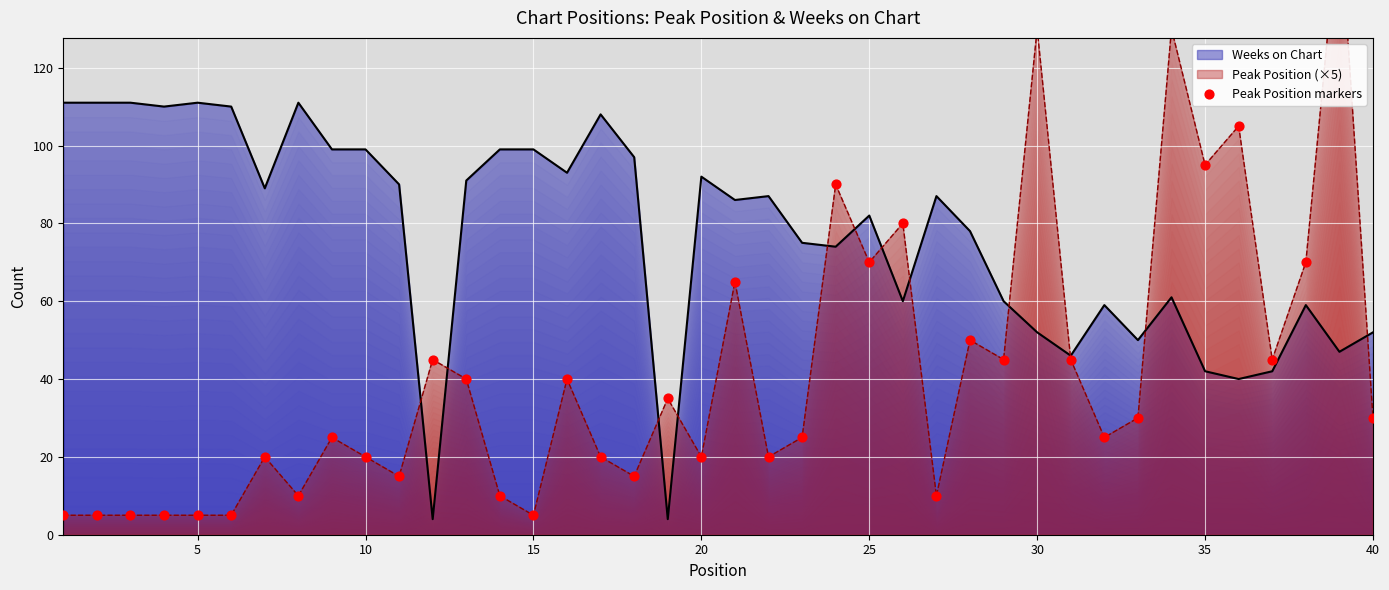

What is the minimum value for Weeks on Chart?

4